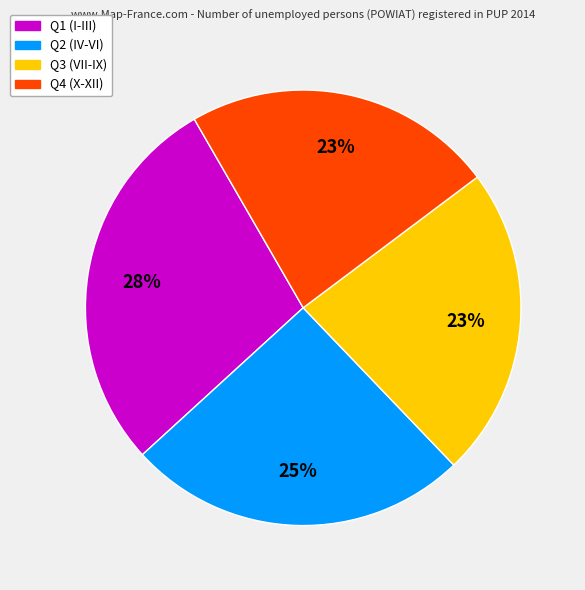

To the nearest percent, what is the difference between the largest and smallest slice percentages?

5%